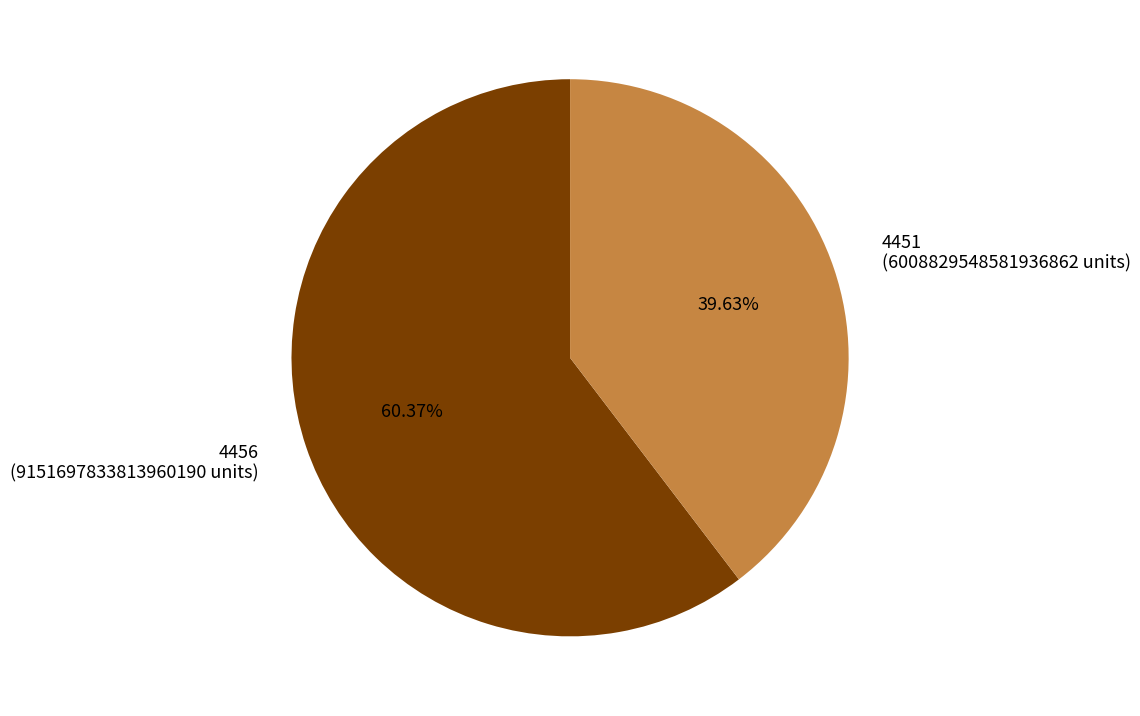

Does 4451 represent more than half of the total?

No